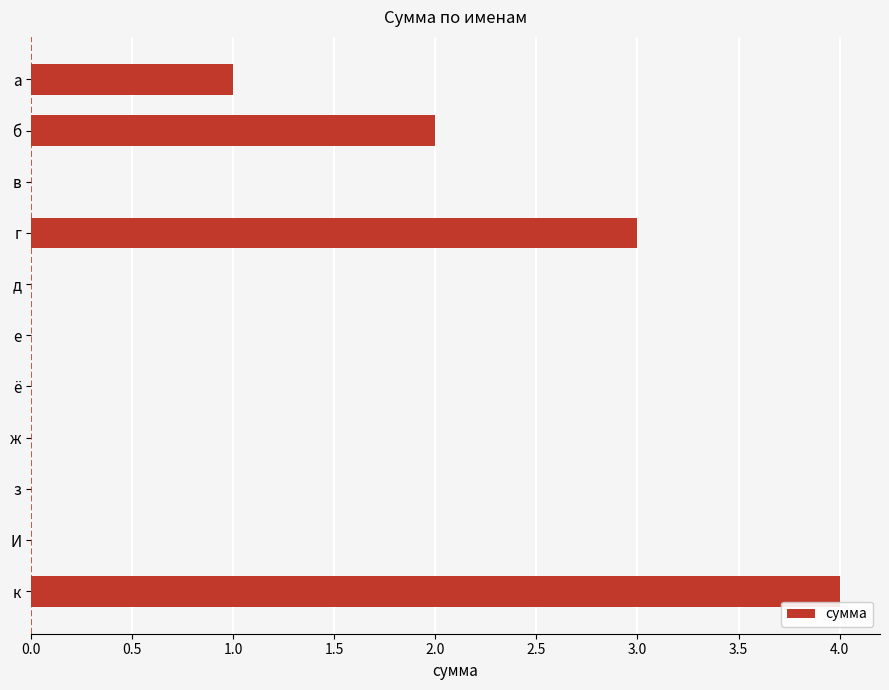

How many values are between 0 and 2?

9